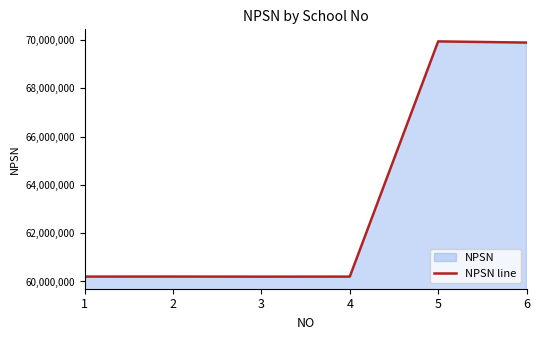

How many data points are above 60203811?

2